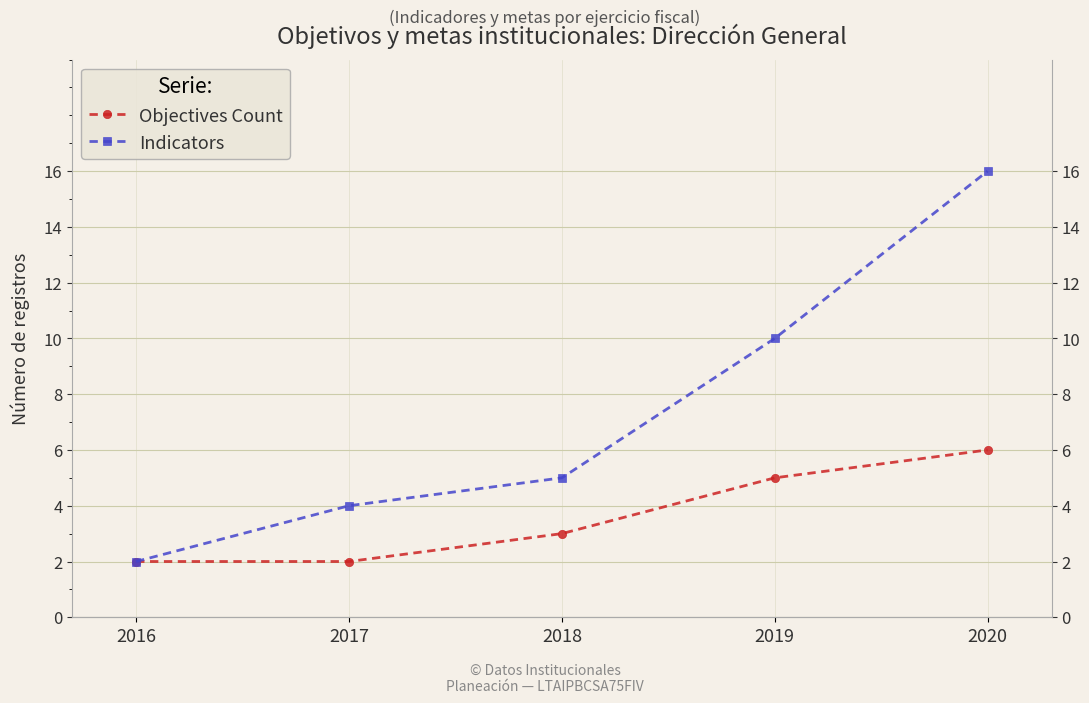

True or false: Objectives Count and Indicators intersect in this chart.

False